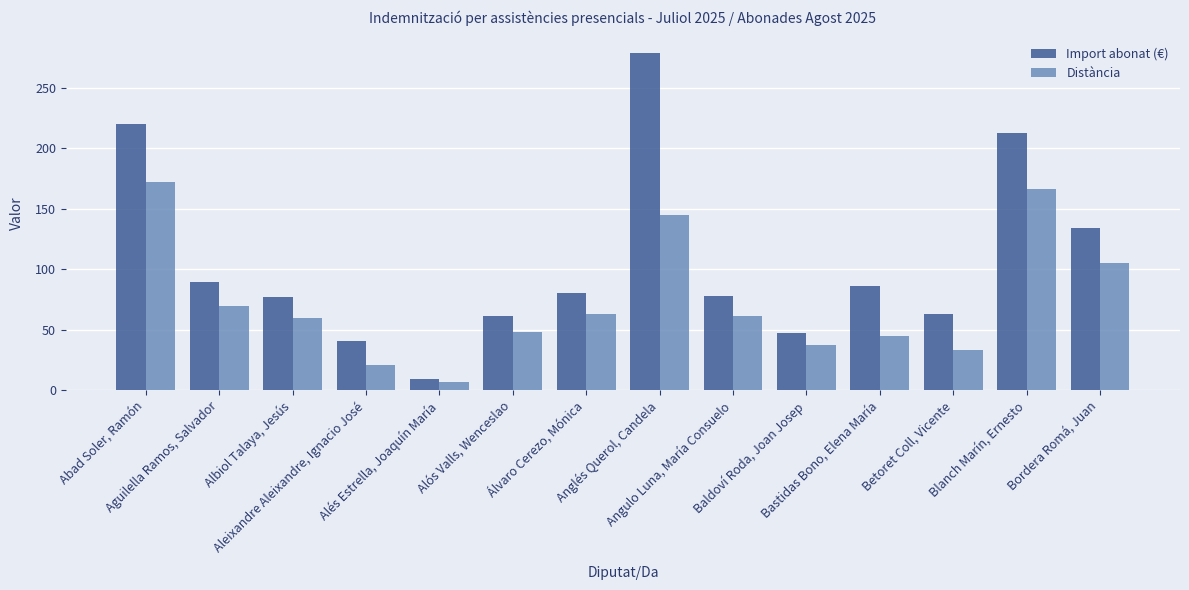

Which series has the largest range (max minus min)?

Import abonat (€)